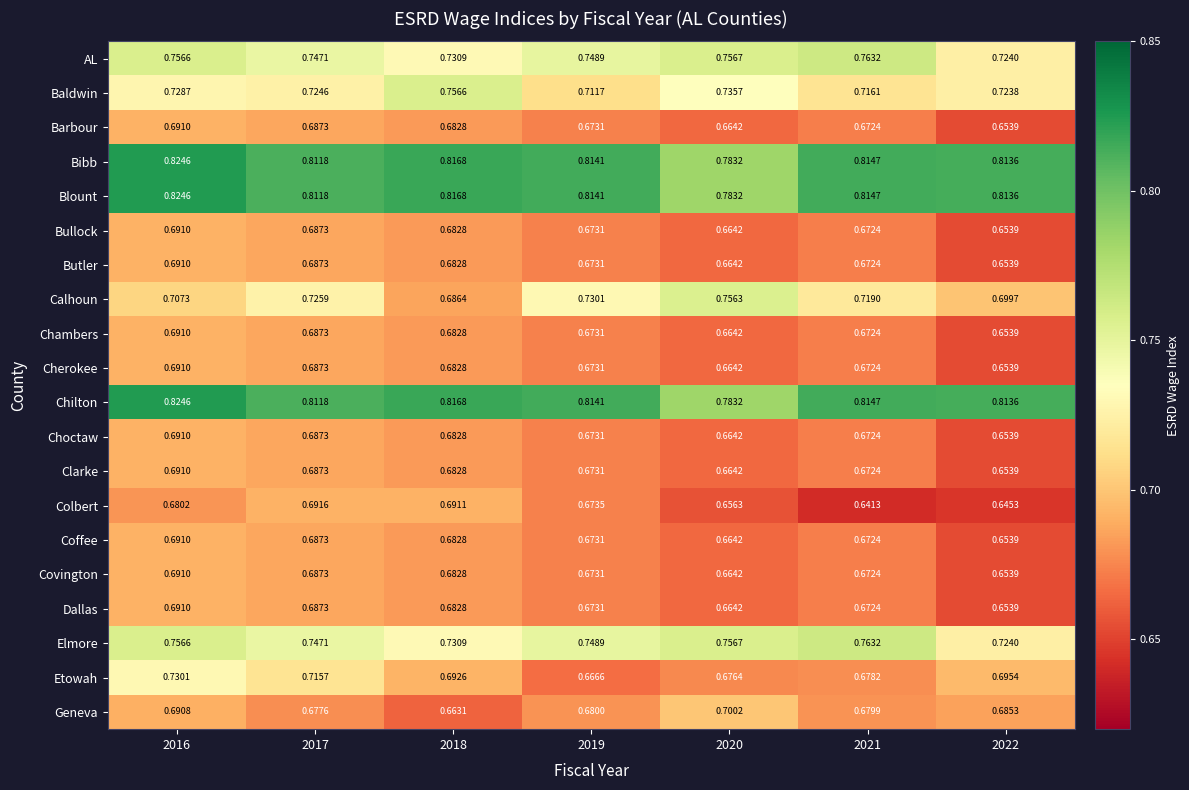

Between 2017 and 2021, which series saw the biggest shift?

Colbert